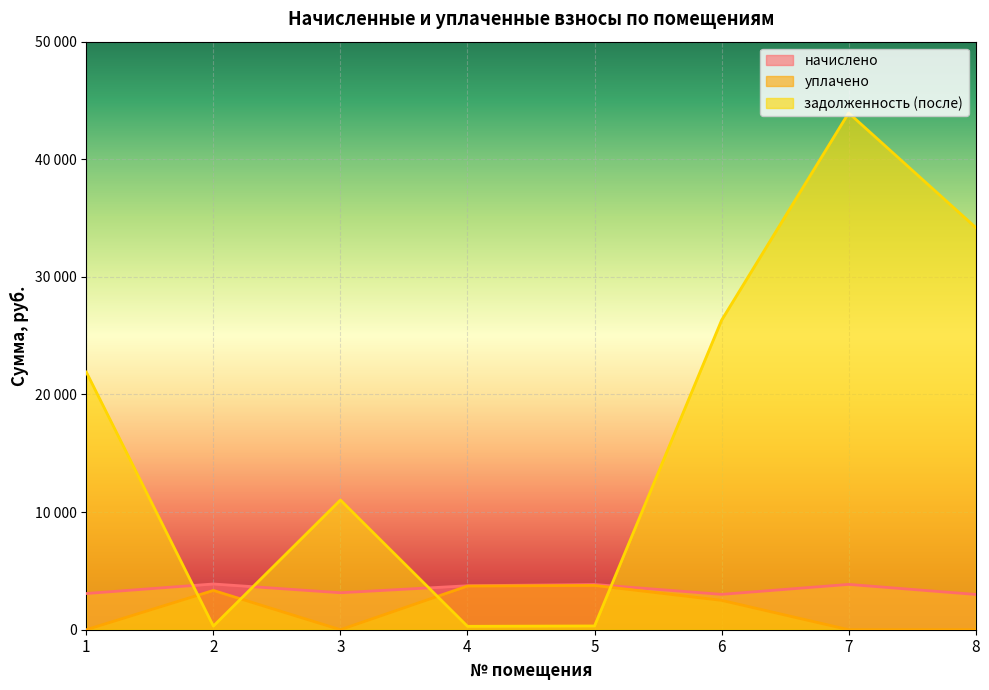

What is the spread (max minus min) of values at 7?

43940.4